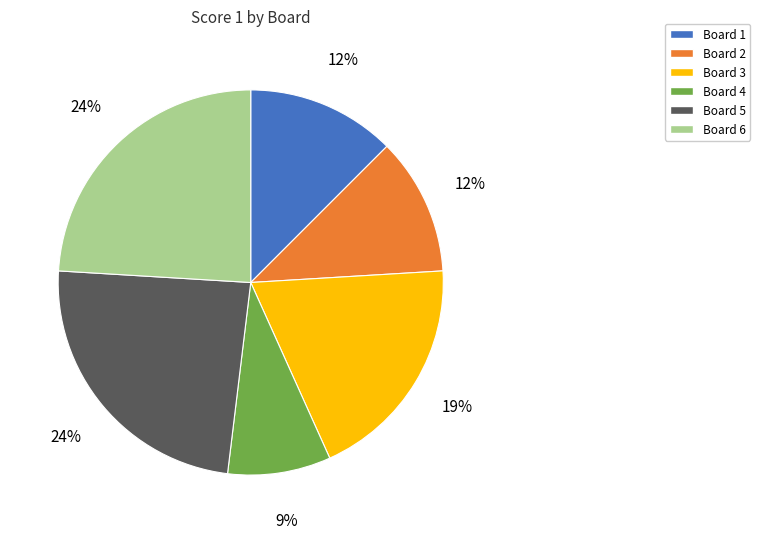

To the nearest percent, what percentage of the pie is Board 3?

19%